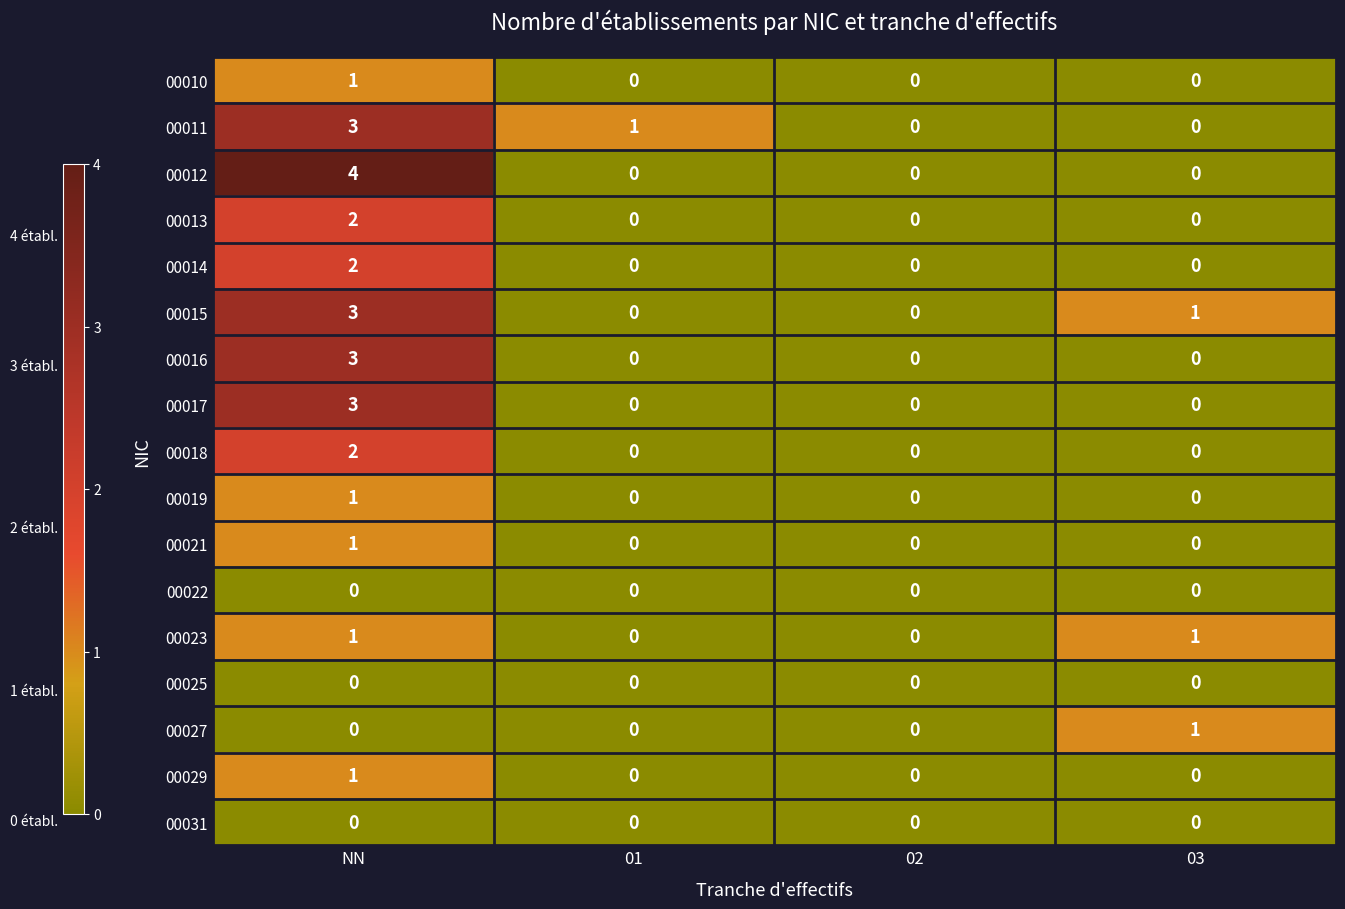

What is the difference between the 00011 values at NN and 03?

3